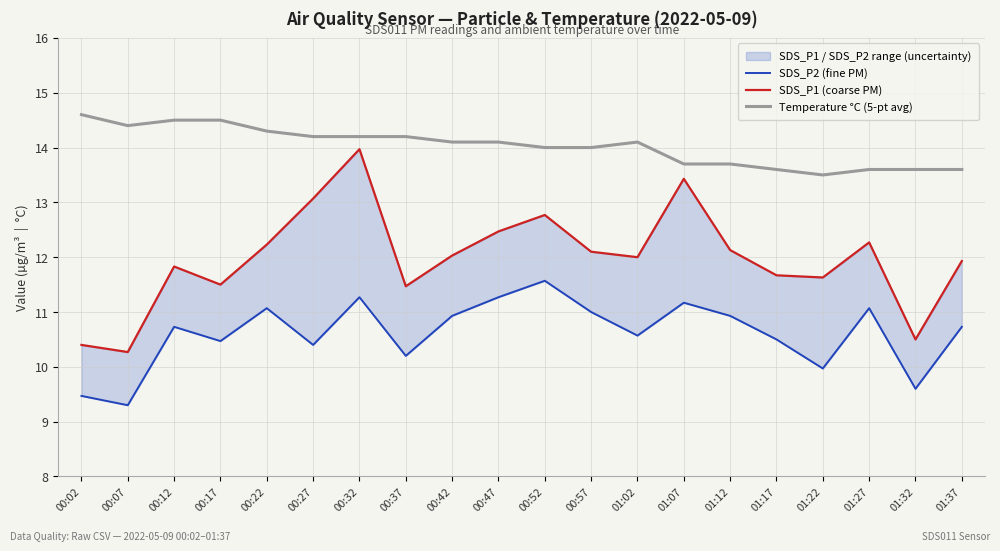

What is the difference between the SDS_P1 (coarse PM) values at 01:07 and 00:02?

3.0